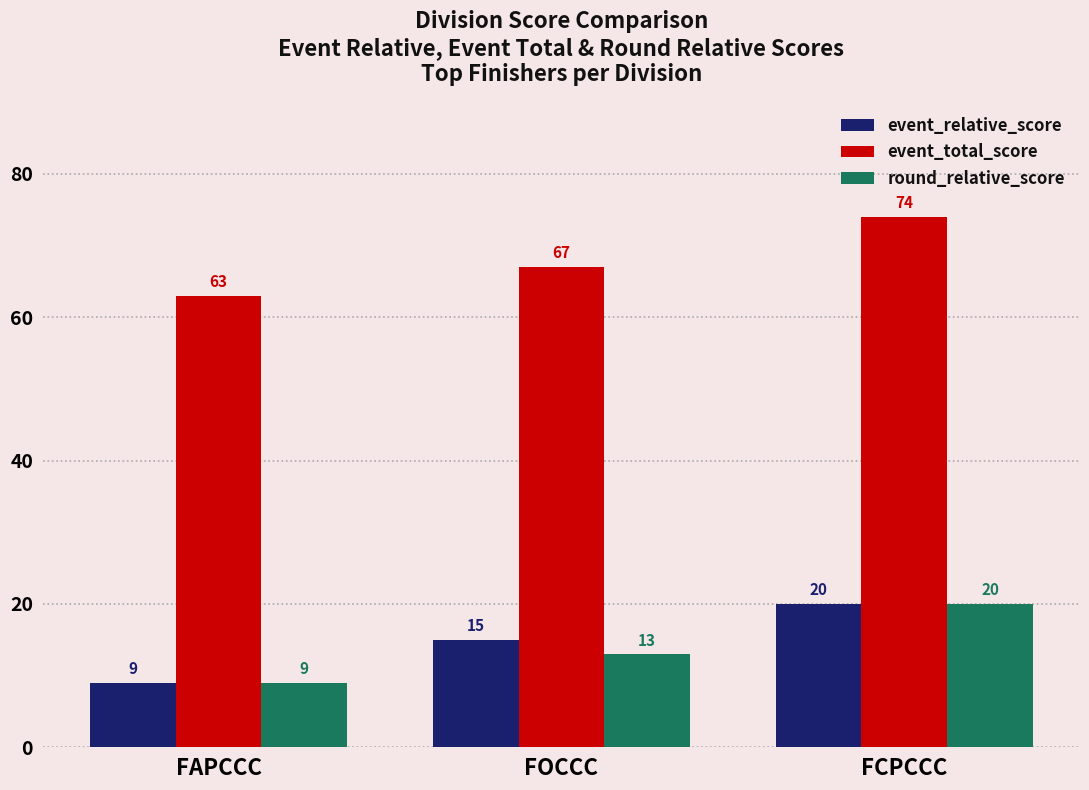

How many data points in event_relative_score are less than 15?

1